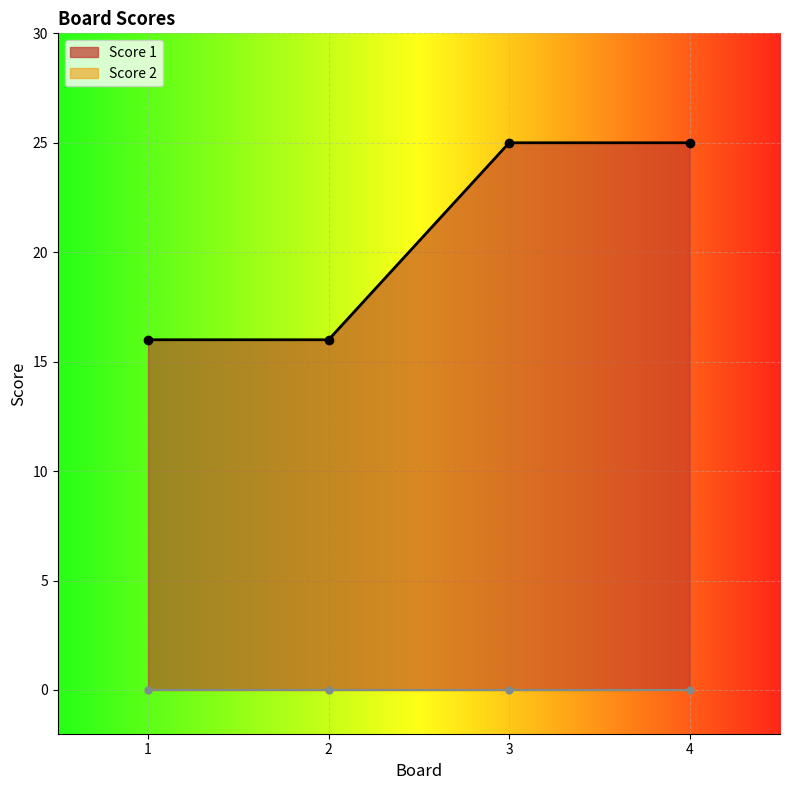

True or false: Score 1 line has a value of 13 at 3.

False